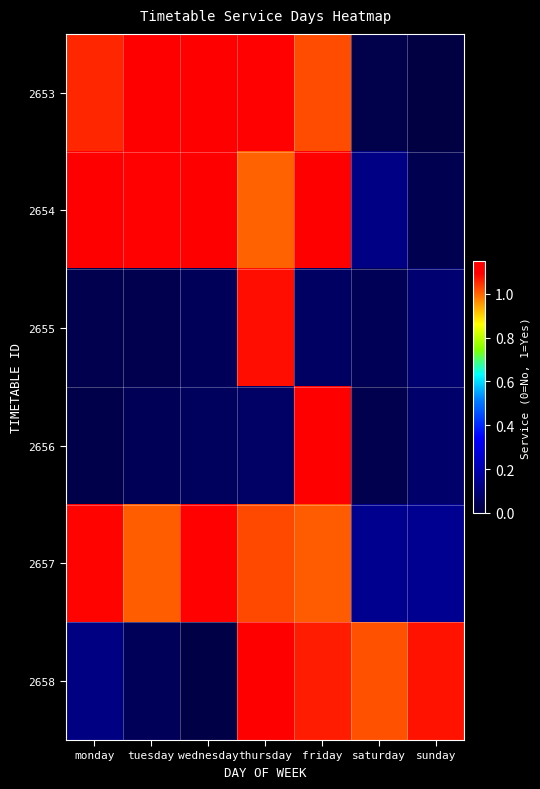

Between saturday and thursday, which is larger?

thursday